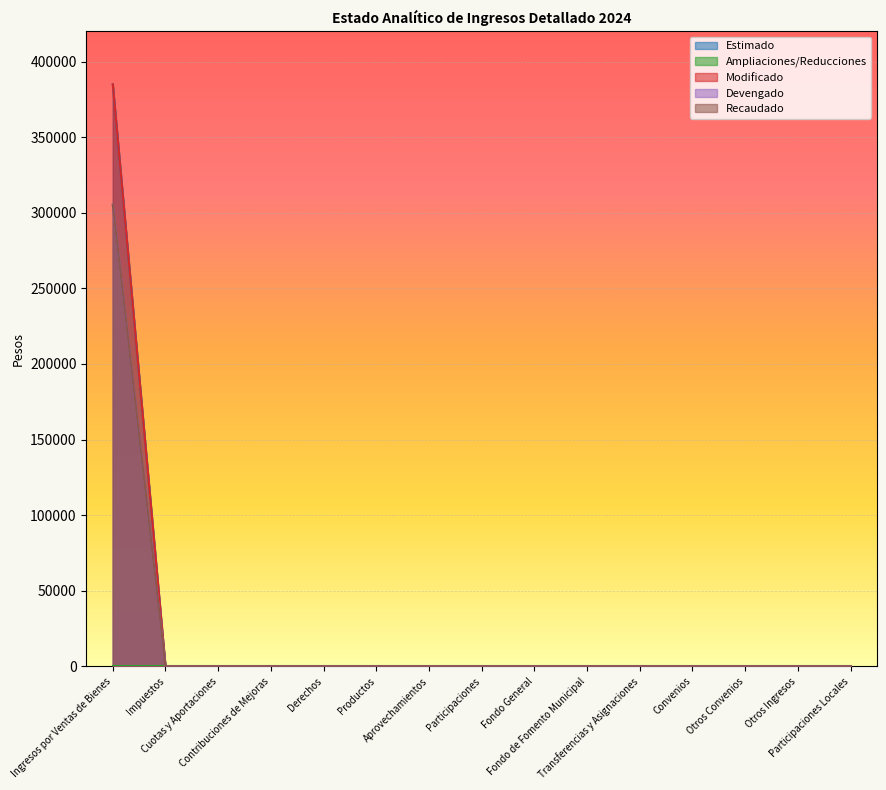

Rank the series at Convenios from highest to lowest value.

Estimado, Modificado, Devengado, Recaudado